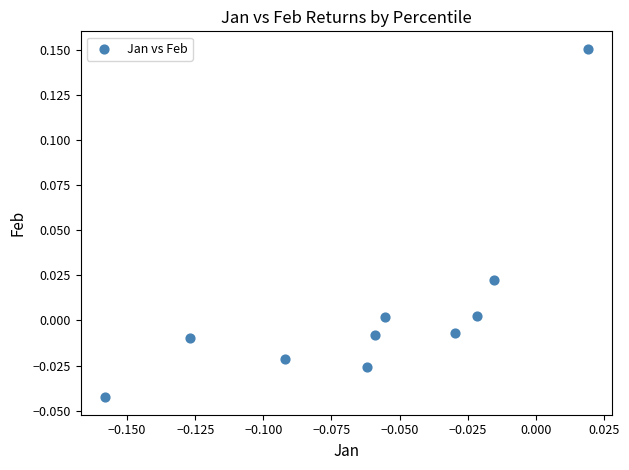

How many points are shown in the scatter plot?

10